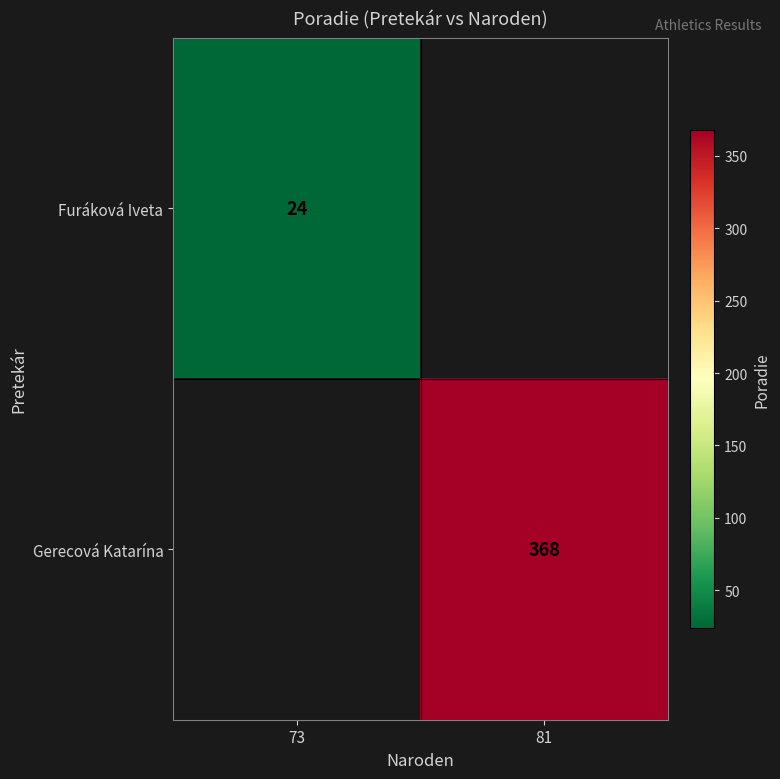

At how many categories does at least one series exceed 300?

1